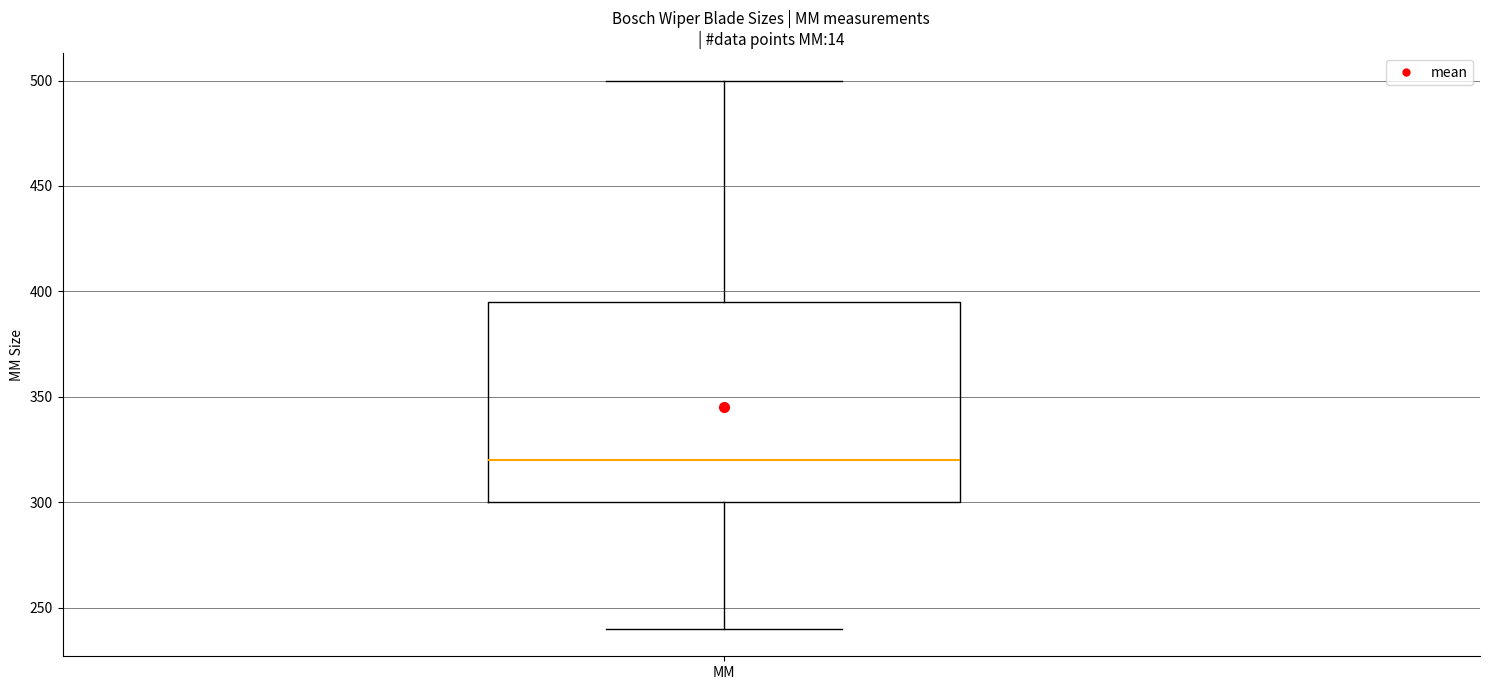

Where does the upper whisker of the box for MM end on the y-axis? The values are not printed on the chart, so give them approximately, as read against the axis.

500